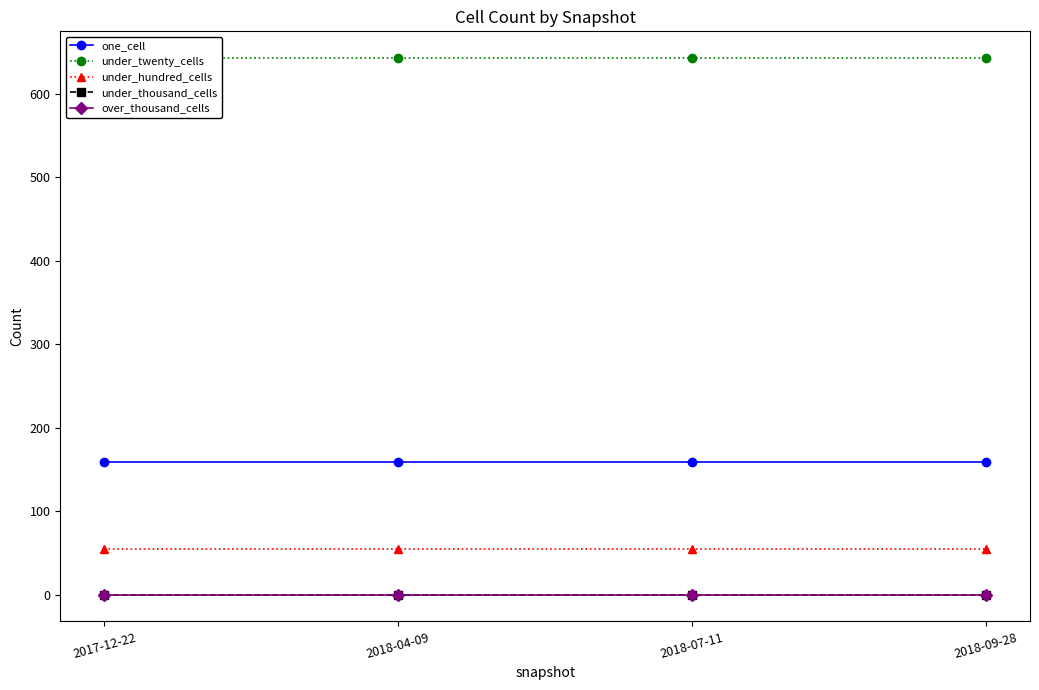

Reading left to right, transcribe all the data shown in this chart.

one_cell: 2017-12-22=159	2018-04-09=159	2018-07-11=159	2018-09-28=159
under_twenty_cells: 2017-12-22=643	2018-04-09=643	2018-07-11=643	2018-09-28=643
under_hundred_cells: 2017-12-22=55	2018-04-09=55	2018-07-11=55	2018-09-28=55
under_thousand_cells: 2017-12-22=0	2018-04-09=0	2018-07-11=0	2018-09-28=0
over_thousand_cells: 2017-12-22=0	2018-04-09=0	2018-07-11=0	2018-09-28=0